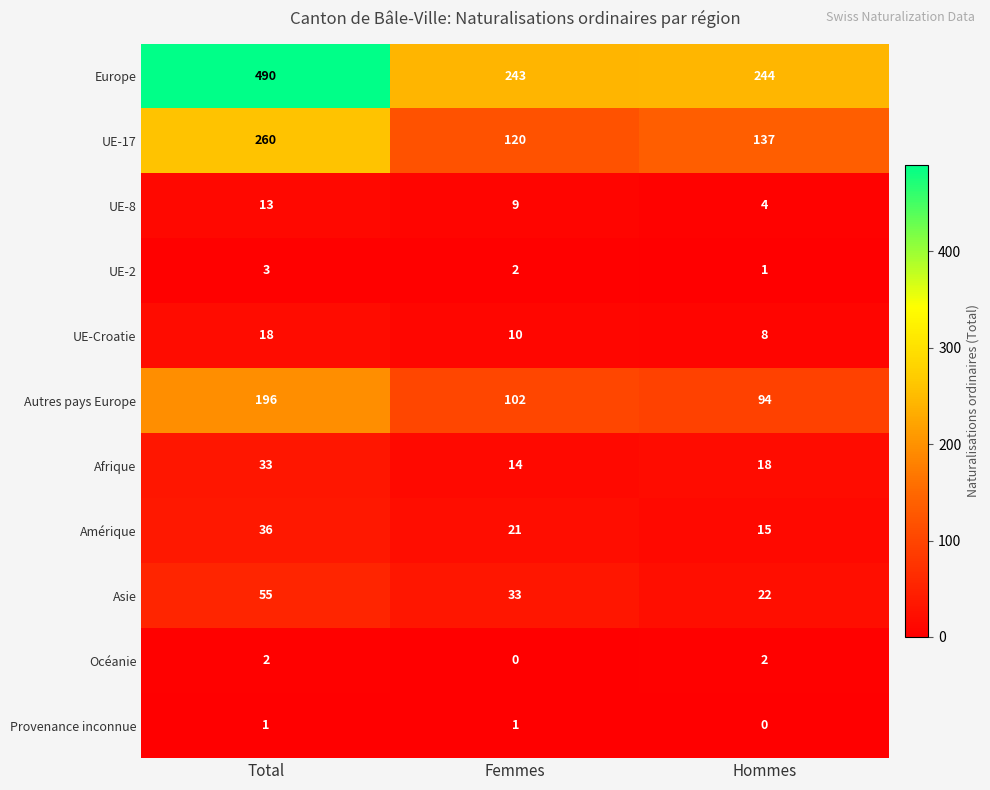

At which category does the chart reach its peak across all series?

Total